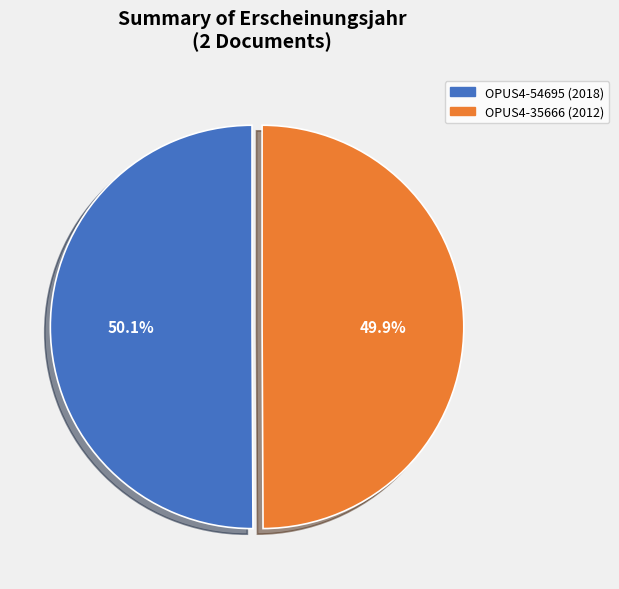

Approximately how many times larger is the value at OPUS4-35666 compared to OPUS4-54695?

1.0